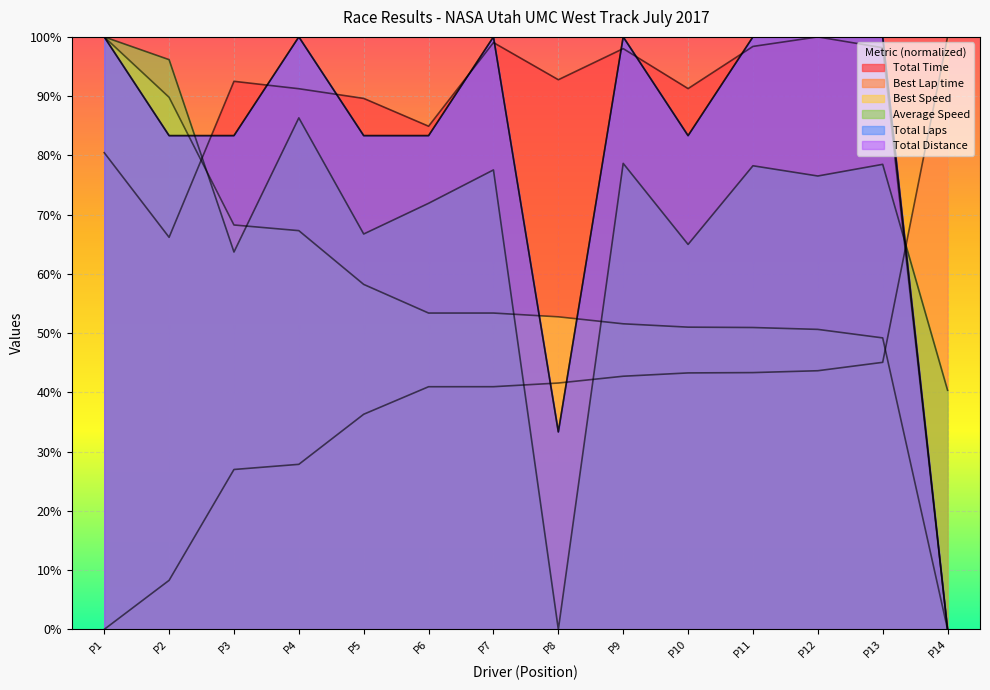

How many lines are shown in the chart?

6